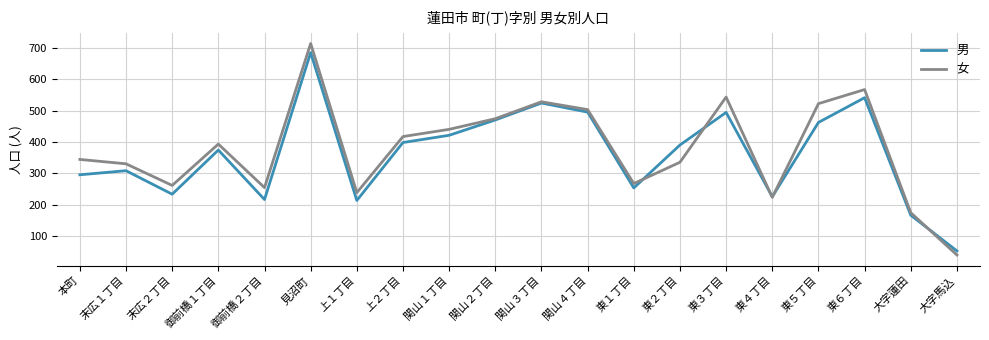

The value of 女 at 上２丁目 is 417. True or false?

True